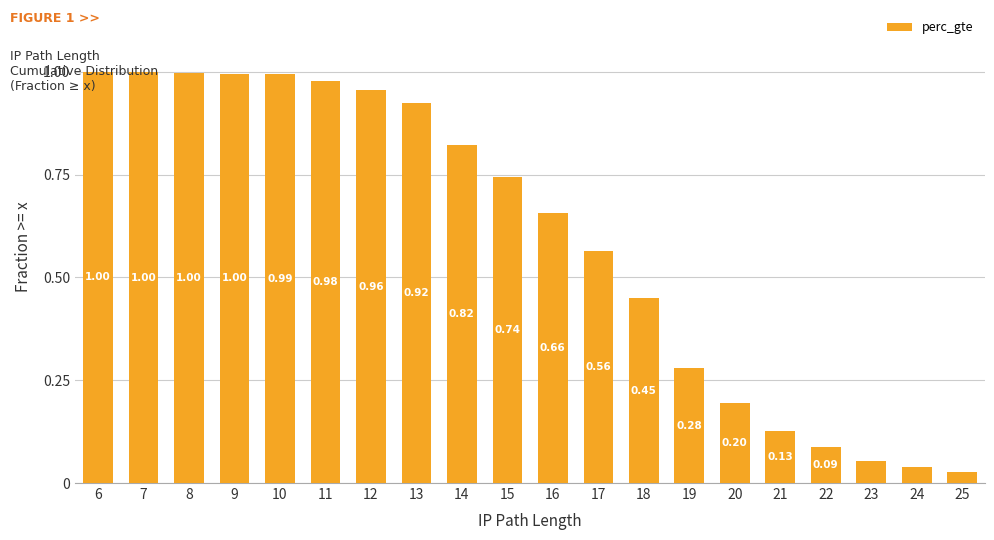

Where is the data nearest to the value 0?

25